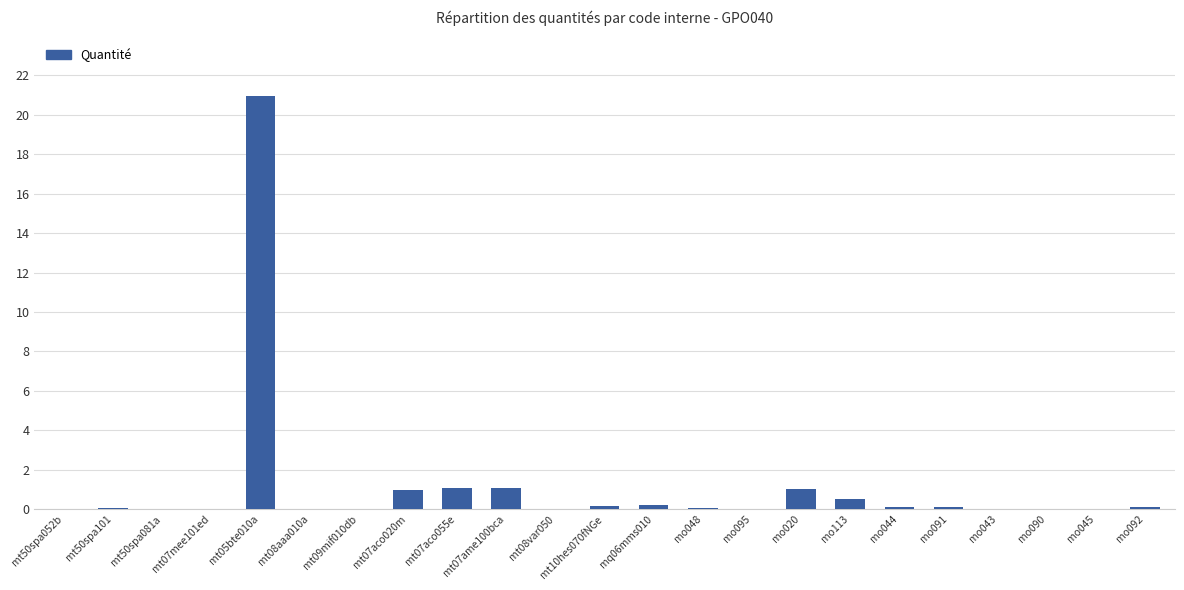

What is the difference between the values at mo113 and mo045?

0.5